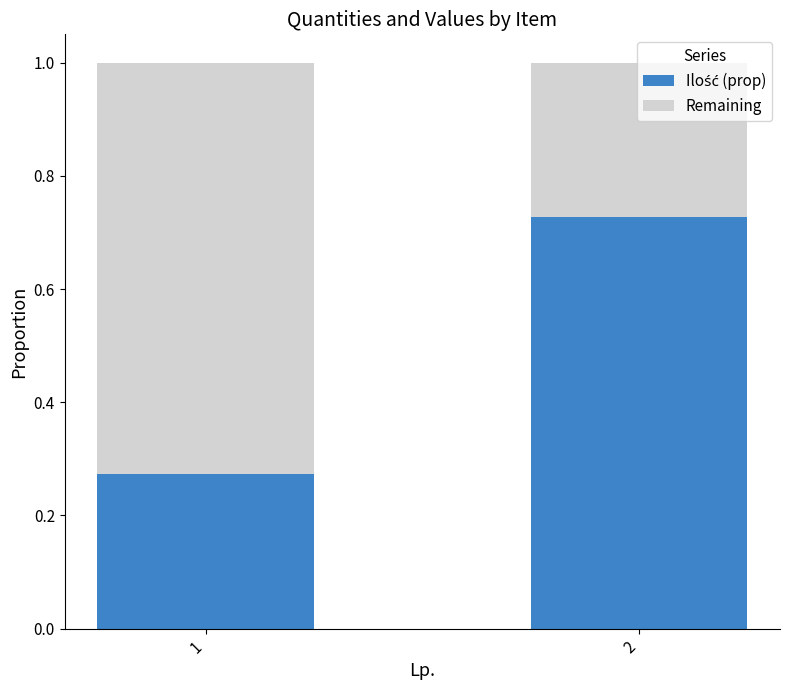

What is the total value across all series at 1?

1.0